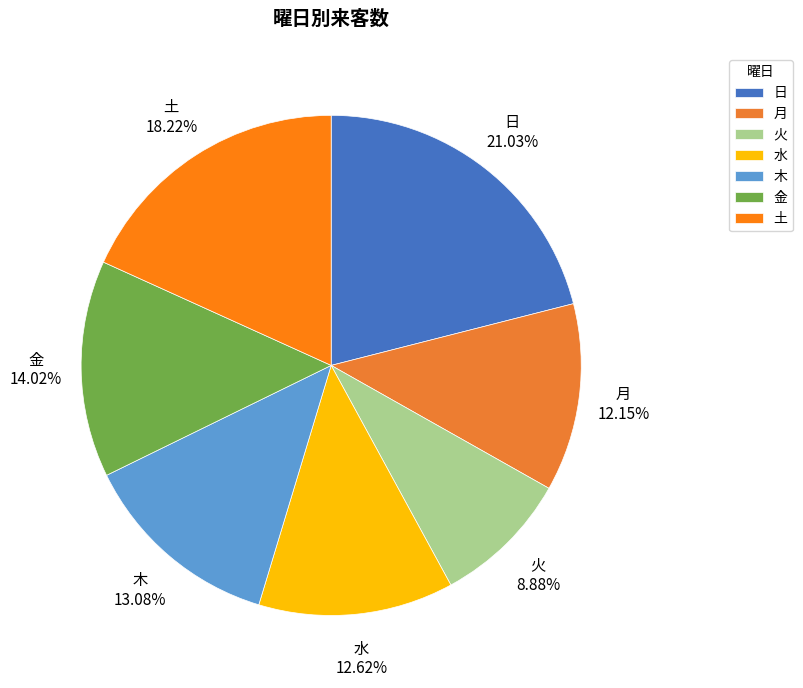

Between 土 and 火, which is larger?

土